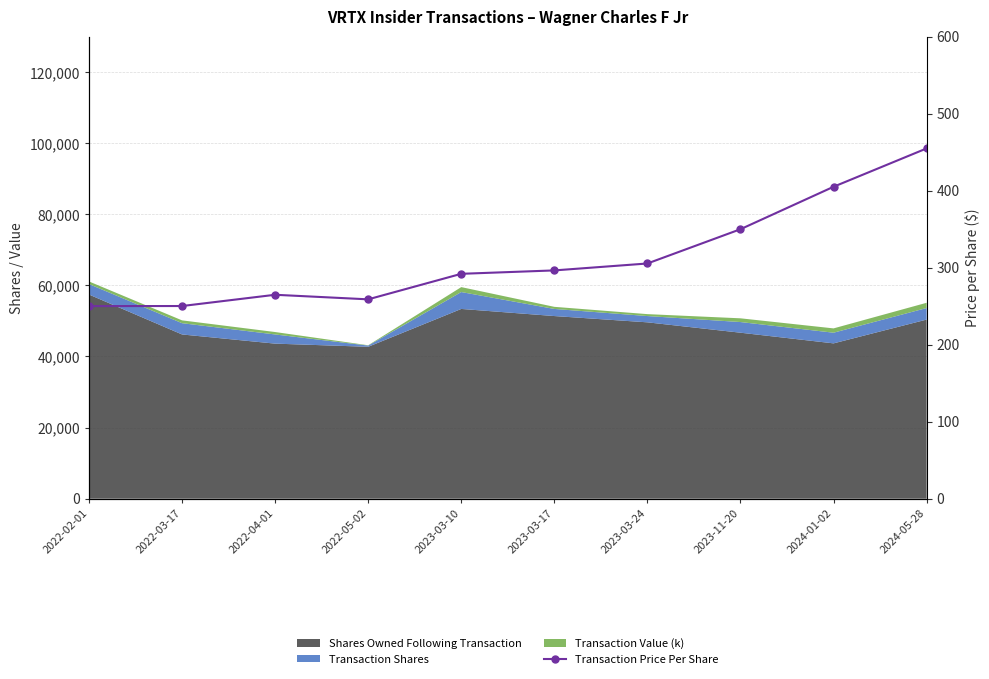

Count the number of values greater than 296.

5